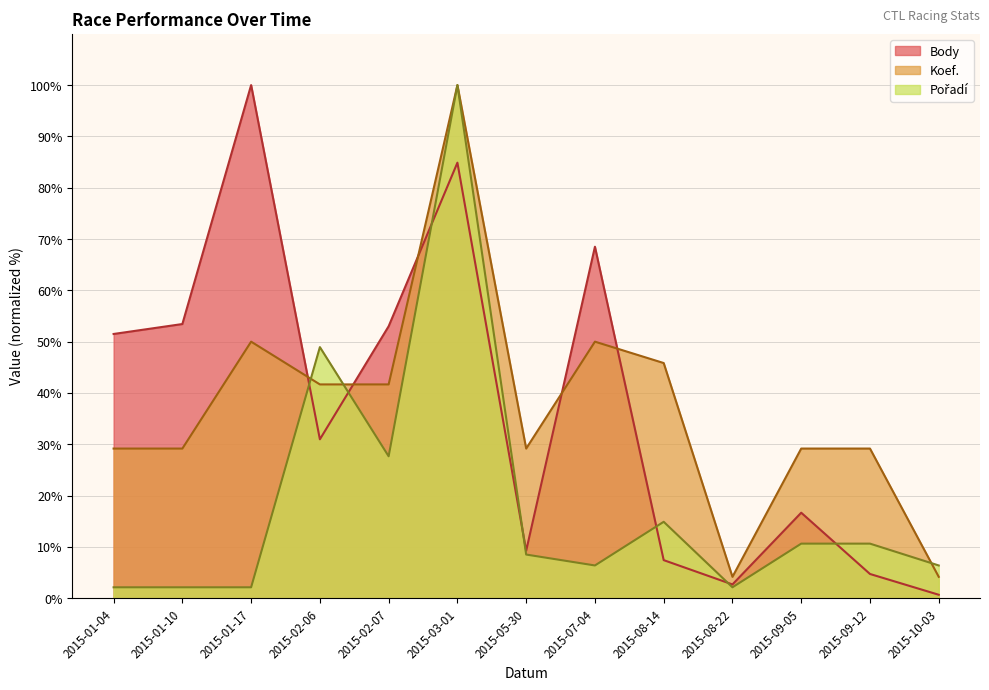

How many categories are shown in the chart?

13